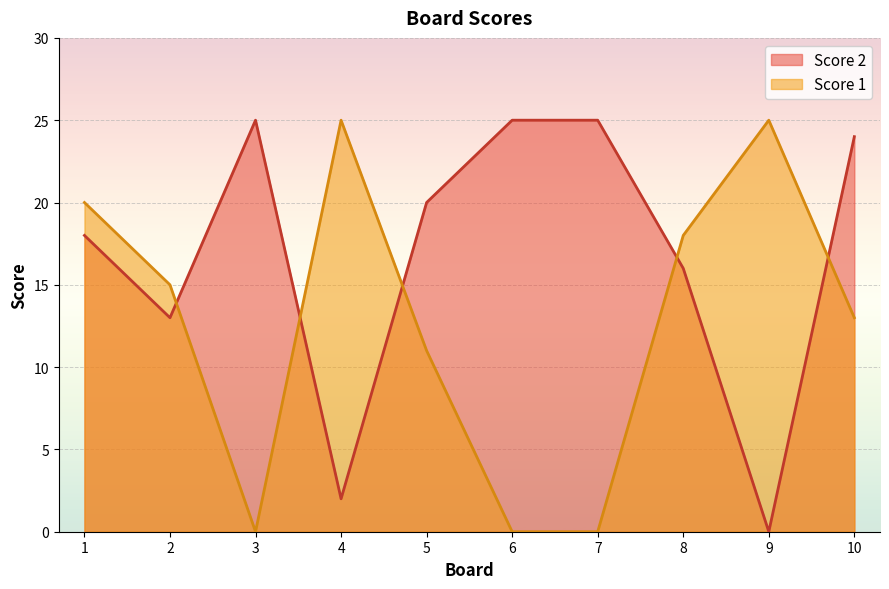

The Score 1 series shows 0 at 3. True or false?

True